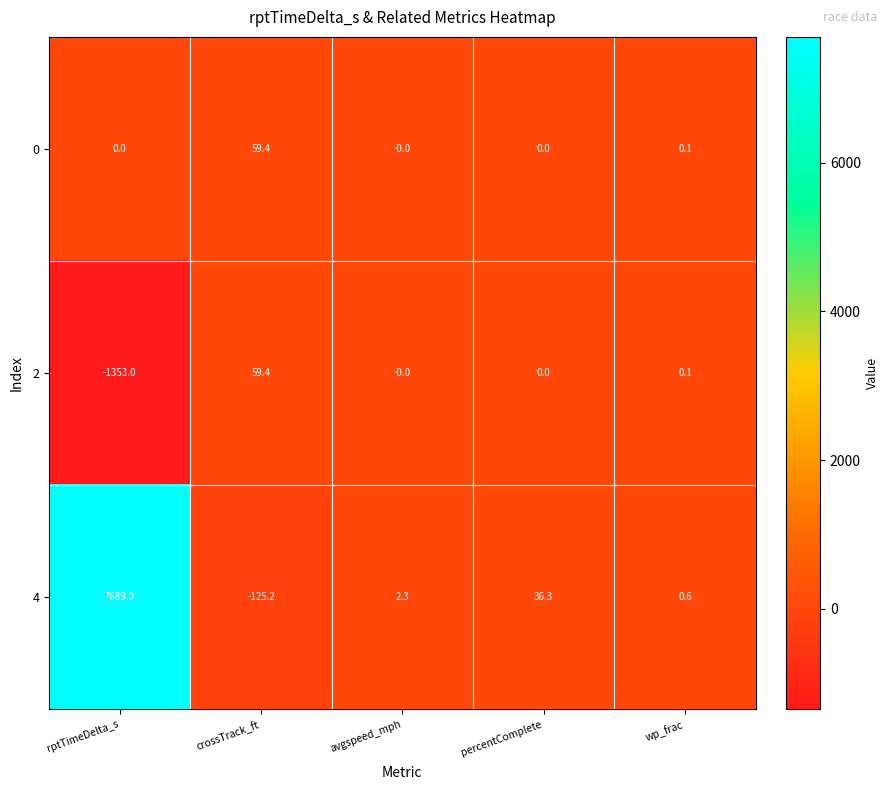

At which category is the sum across all series the highest?

rptTimeDelta_s